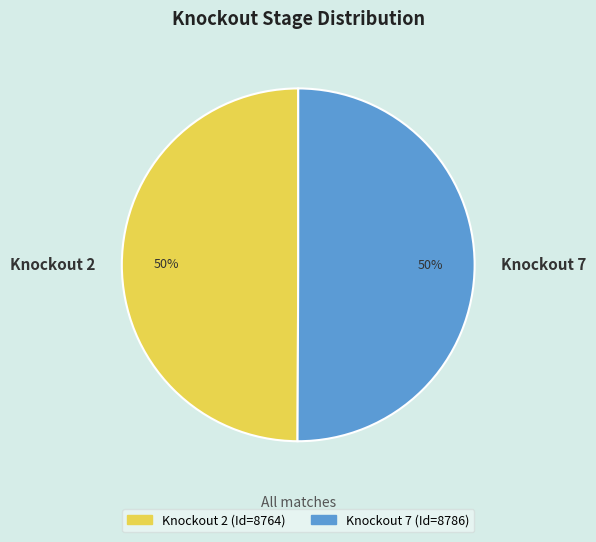

The Knockout 7 slice represents 50% of the pie. True or false?

True